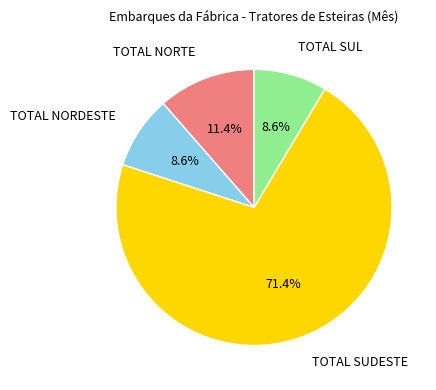

What is the largest slice in the pie chart?

TOTAL SUDESTE